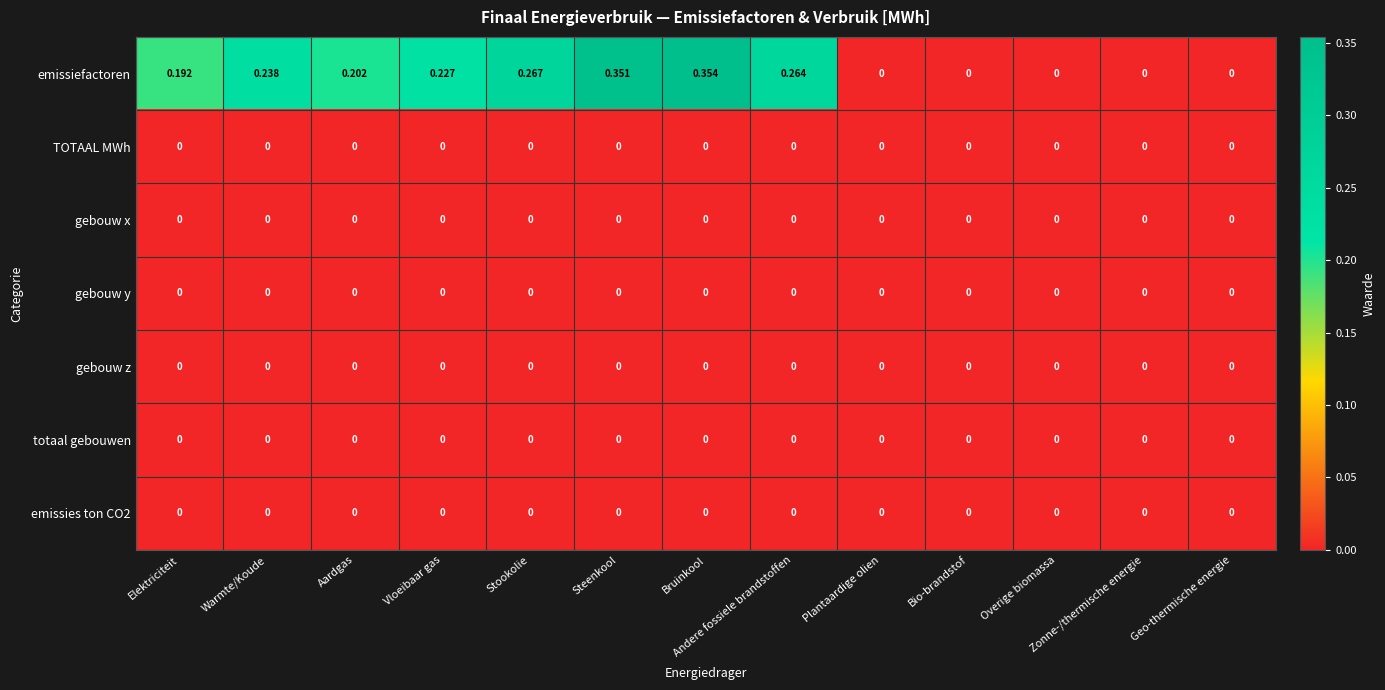

At which category is the sum across all series the highest?

Bruinkool